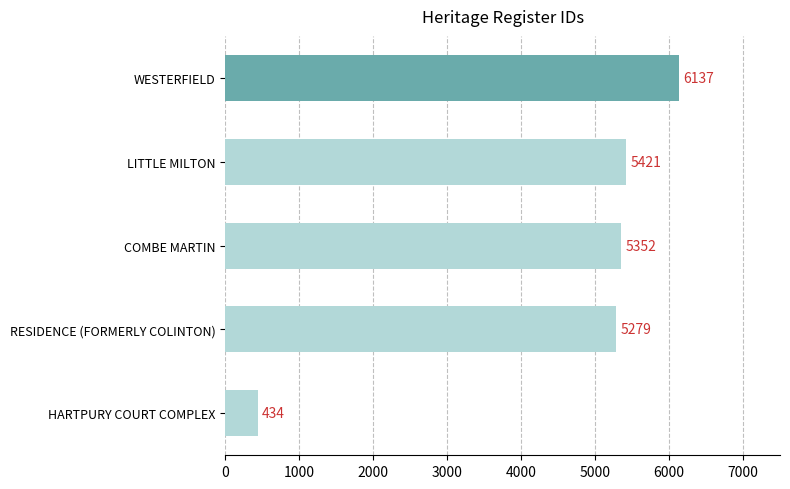

What is the minimum value shown in the chart?

434